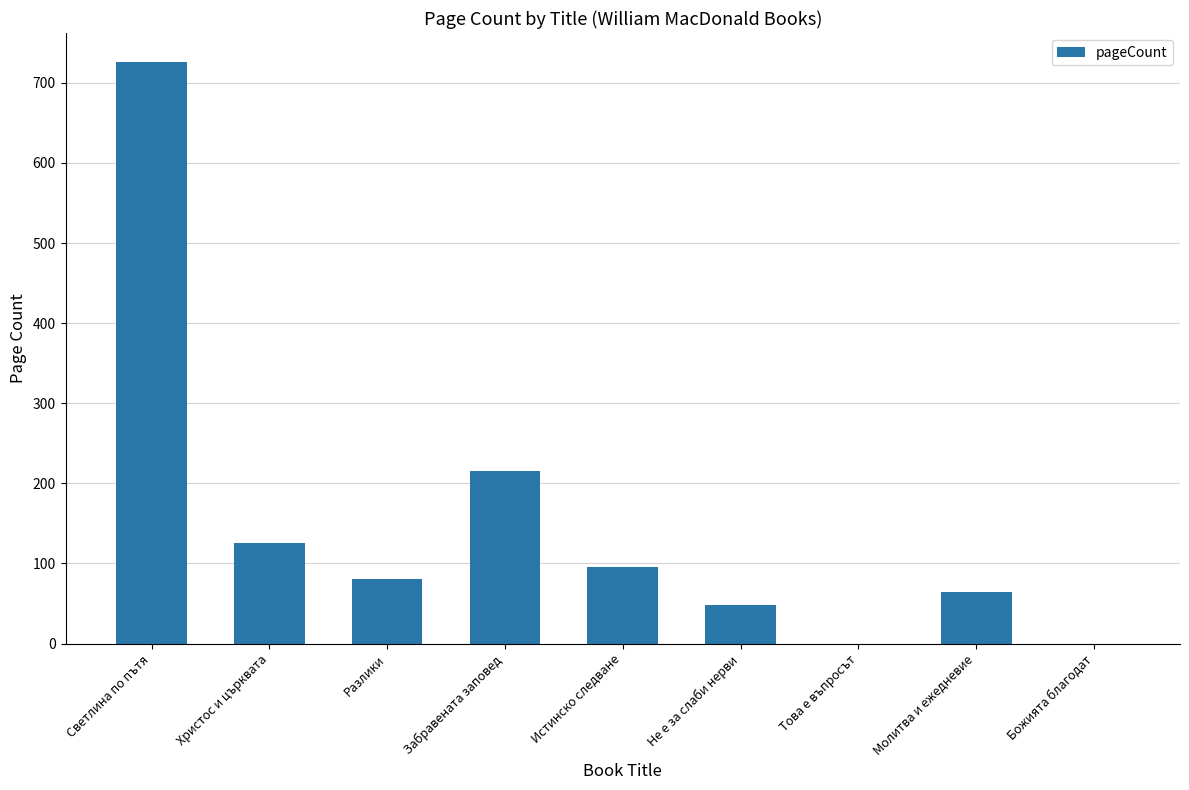

At which label does the data first exceed 80?

Светлина по пътя